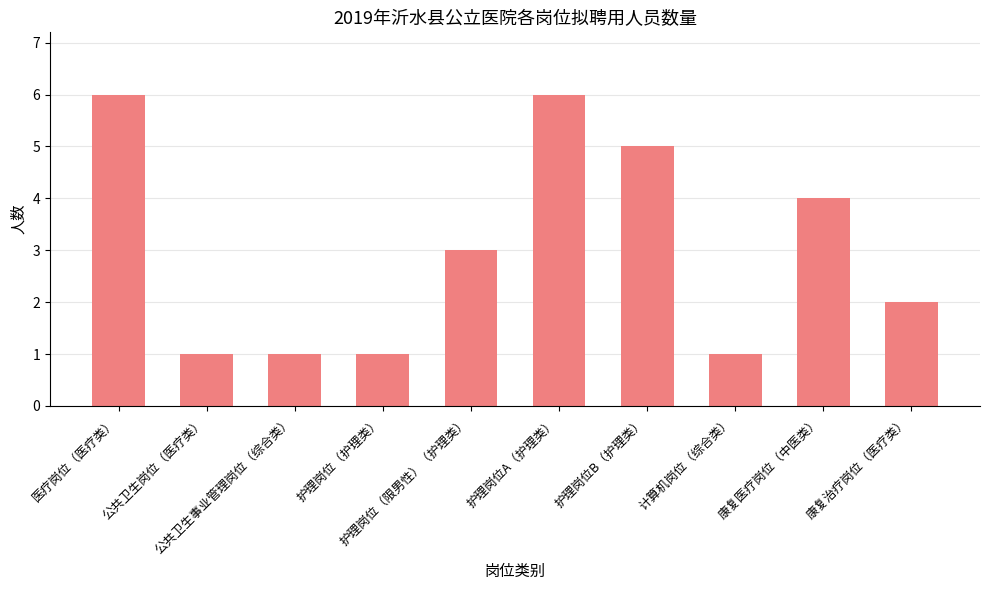

What is the maximum value shown in the chart?

6